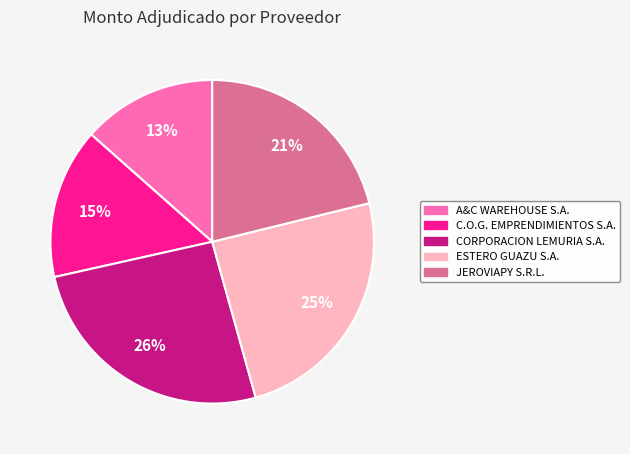

To the nearest percent, what percentage of the pie is A&C WAREHOUSE S.A.?

13%